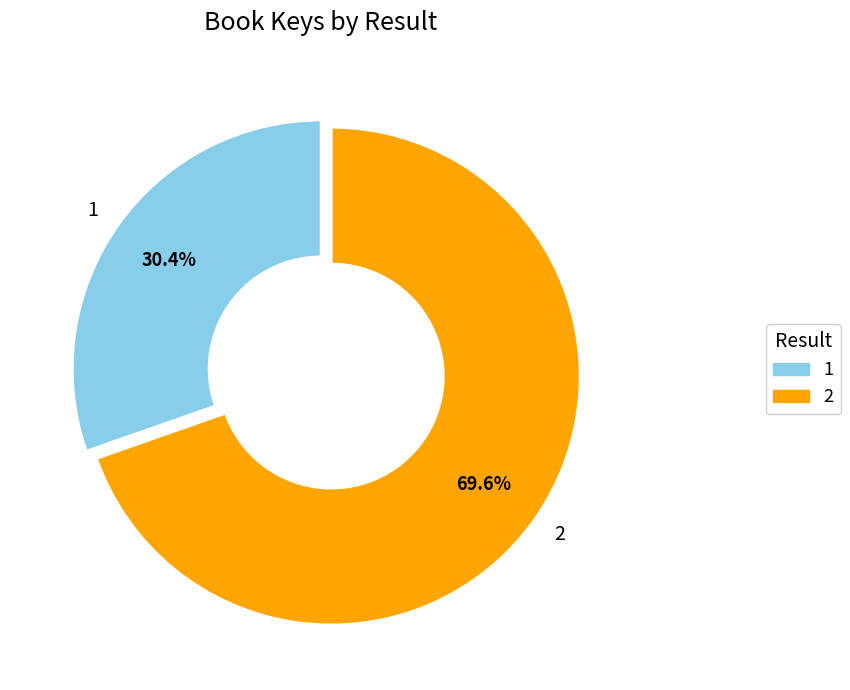

Count the number of slices in the pie.

2